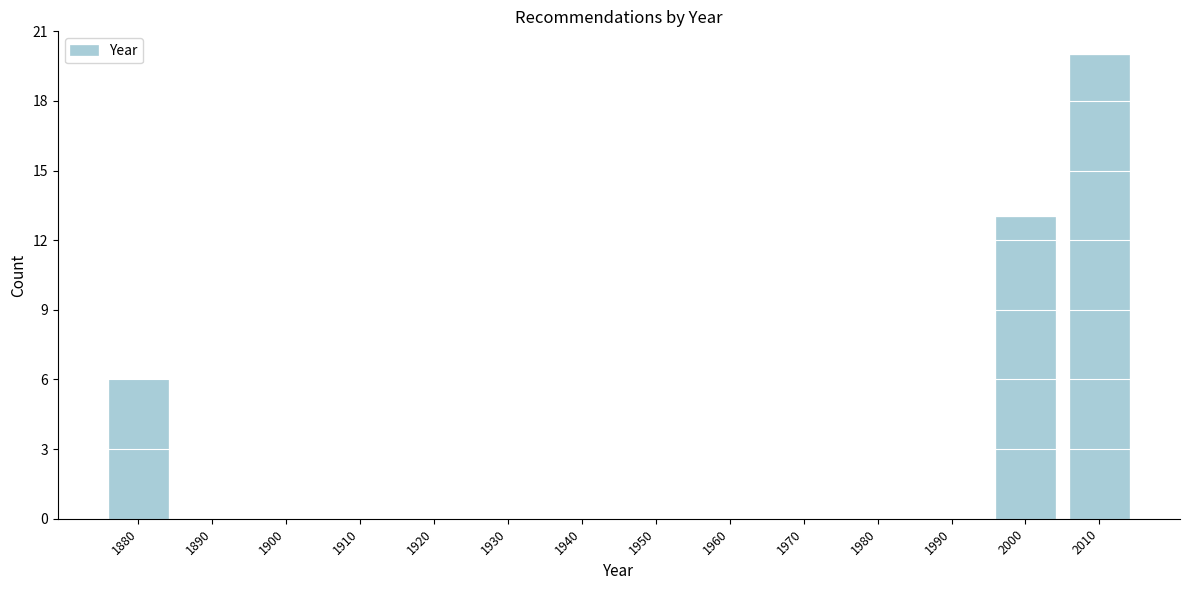

Reading left to right, transcribe all the data shown in this chart.

1880=6	1890=0	1900=0	1910=0	1920=0	1930=0	1940=0	1950=0	1960=0	1970=0	1980=0	1990=0	2000=13	2010=20